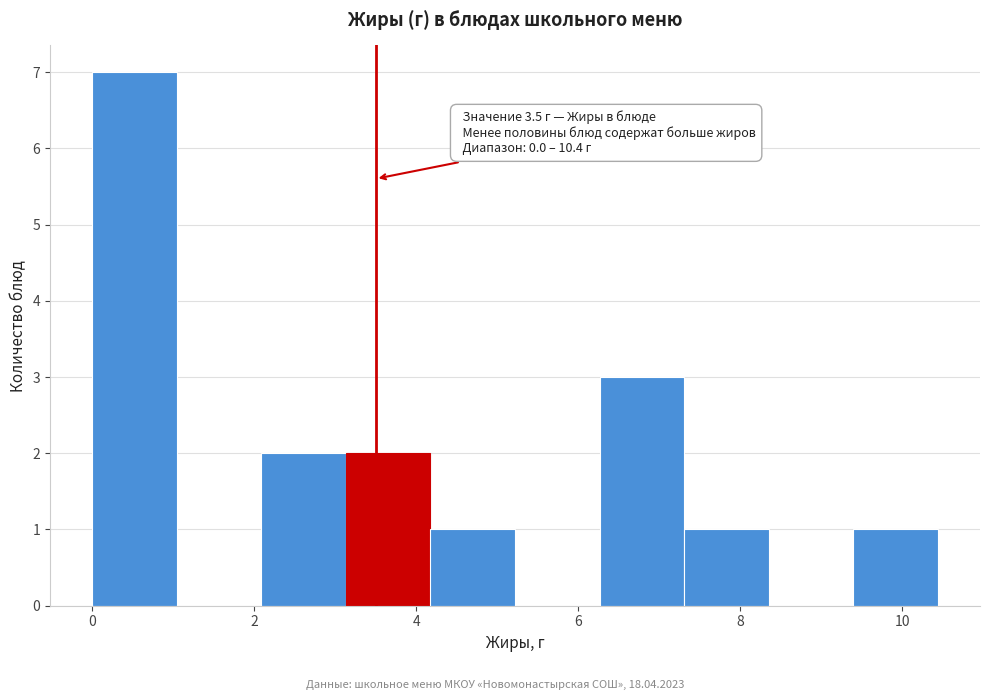

Over which range of the x-axis is the bar tallest?

0.0 to 1.0